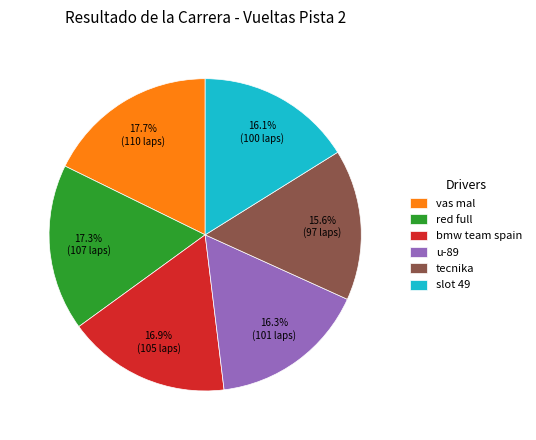

Is it true that vas mal is 18% of the pie?

True